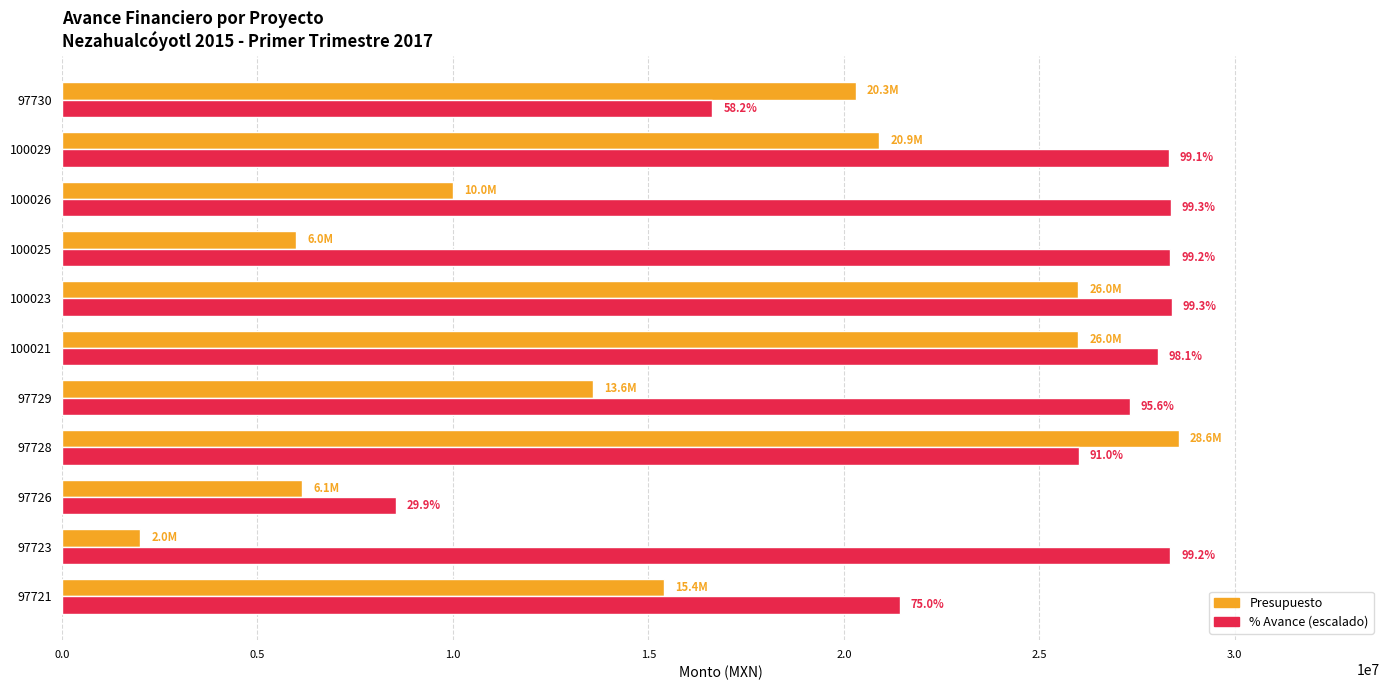

What are all the series names shown in the legend?

Presupuesto, % Avance (escalado)